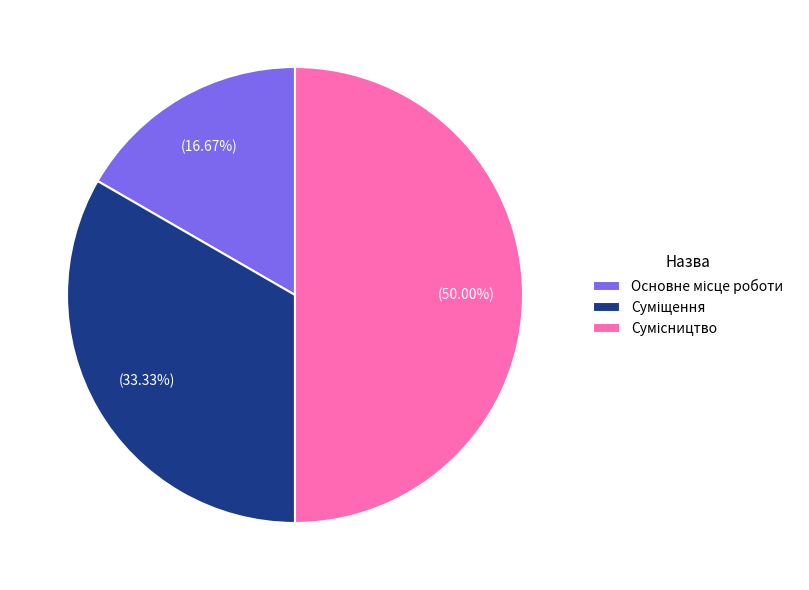

Is Суміщення the majority of the pie?

No